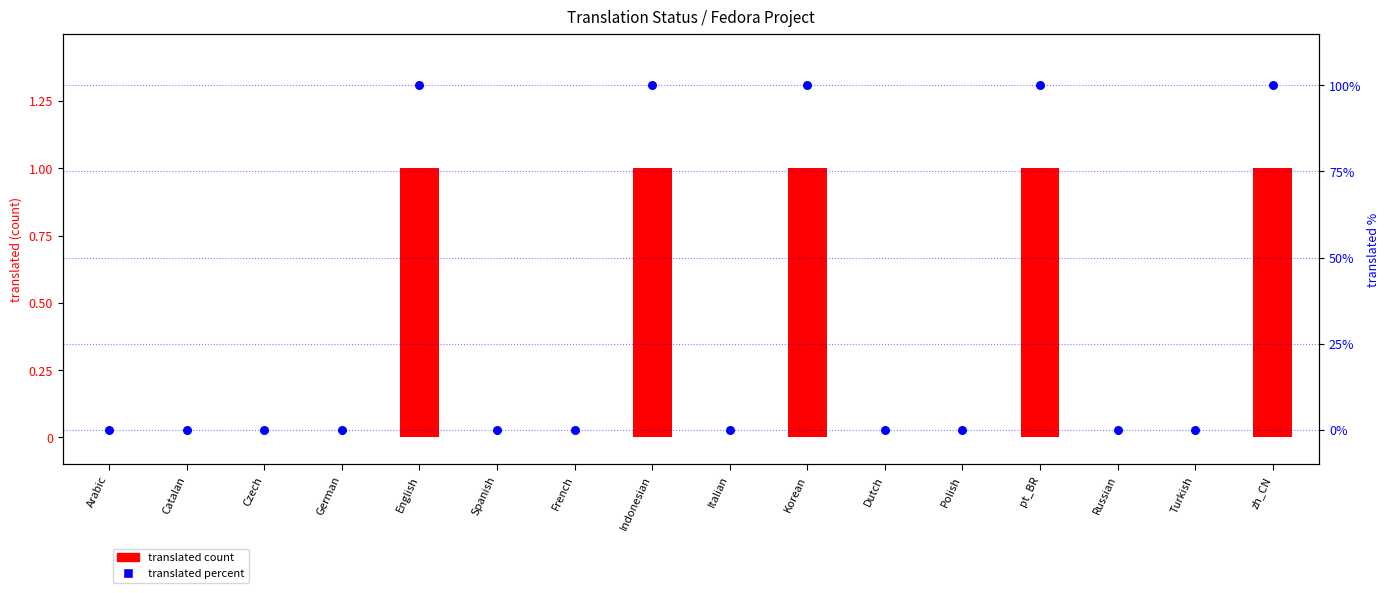

What are all the series names shown in the legend?

translated count, translated percent